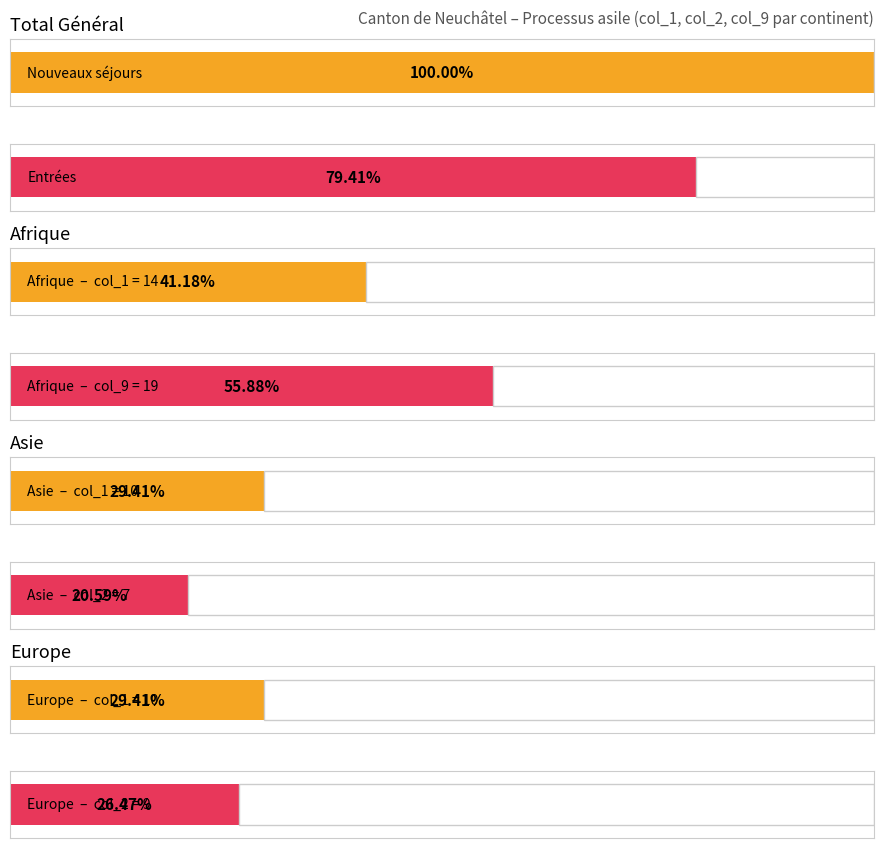

True or false: Octrois de l asile has a value of 9 at Asie.

False